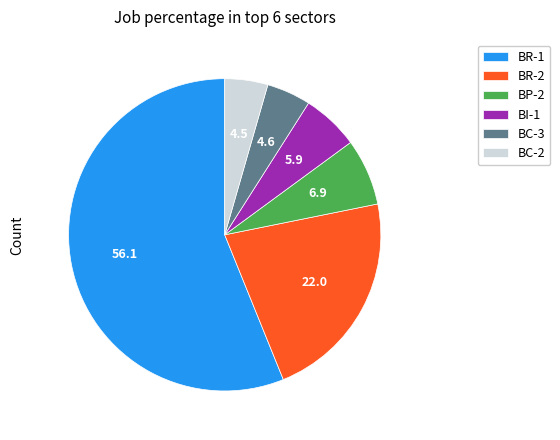

Does BR-1 represent more than half of the total?

Yes